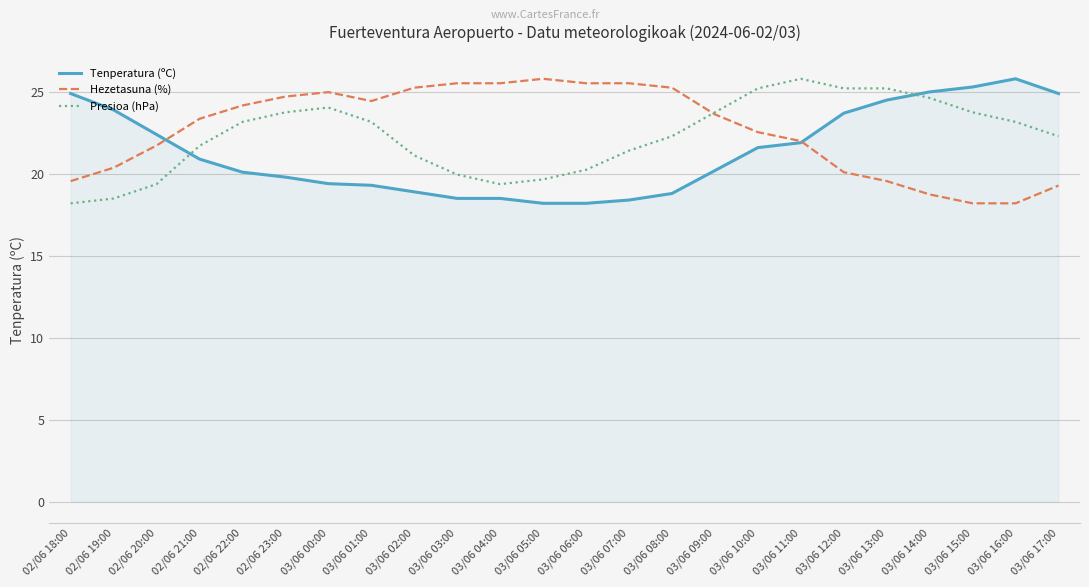

At which category does Hezetasuna (%) reach its first local peak?

03/06 00:00